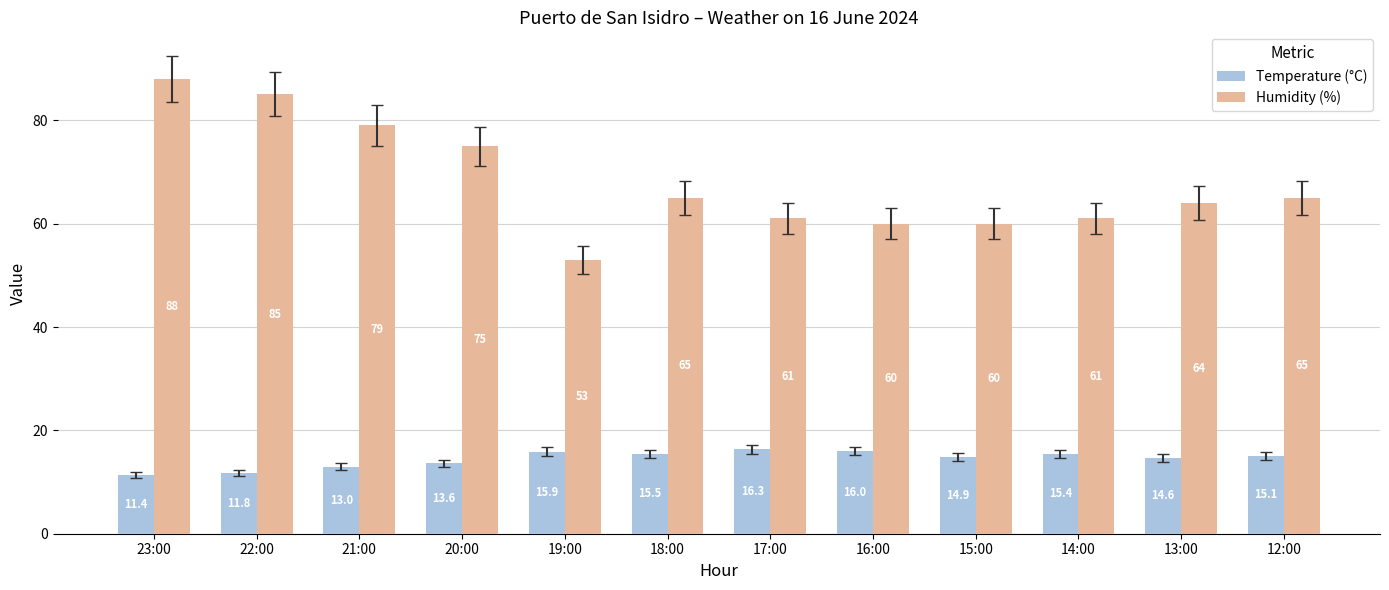

How many data points in Temperature (°C) are less than 15?

6